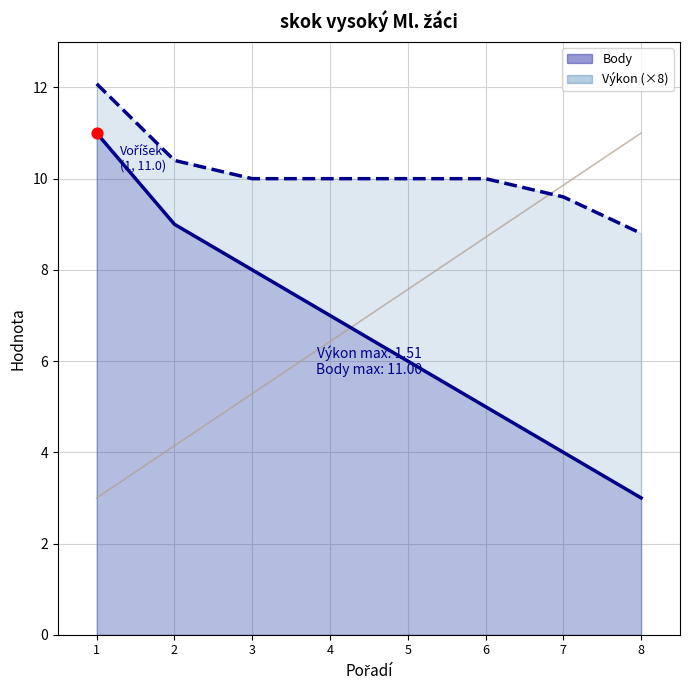

Which series has the largest total across all categories?

Výkon (×8)